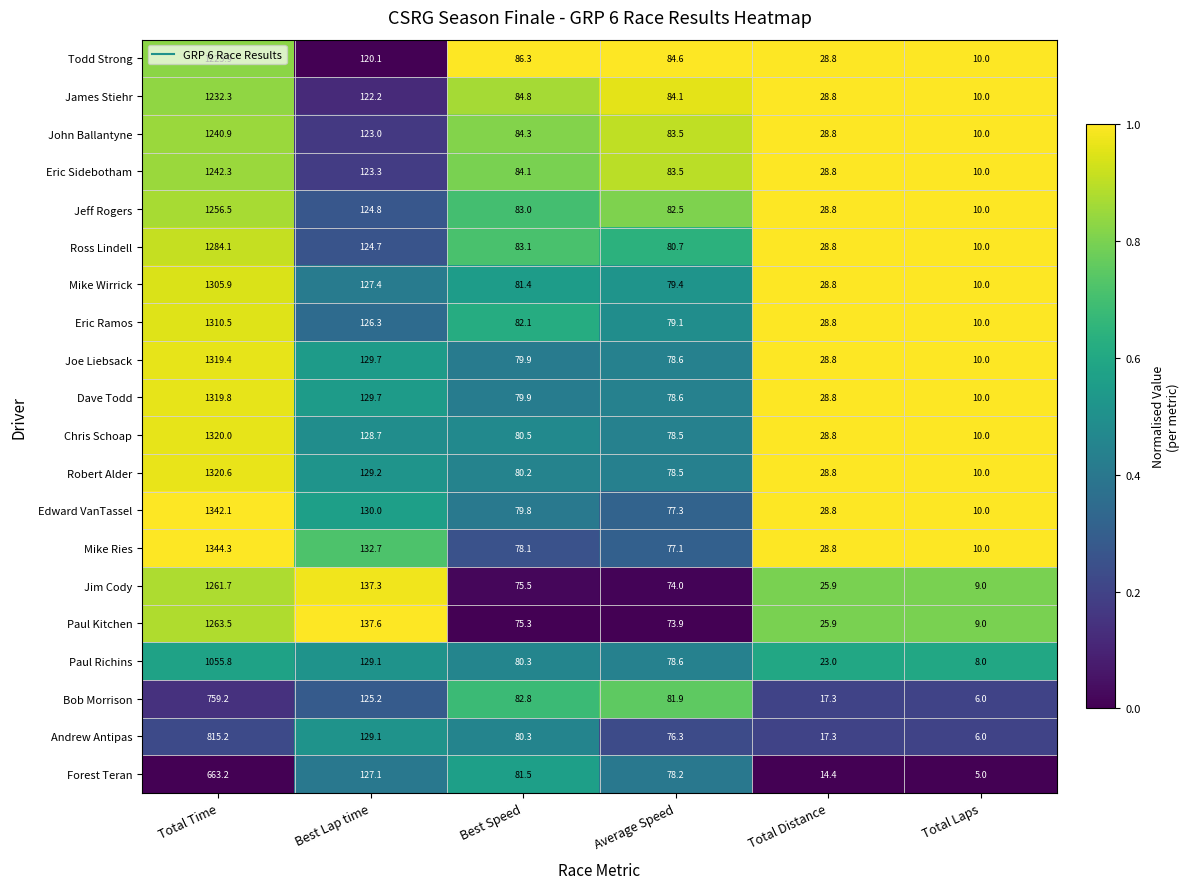

How many categories are shown in the chart?

6